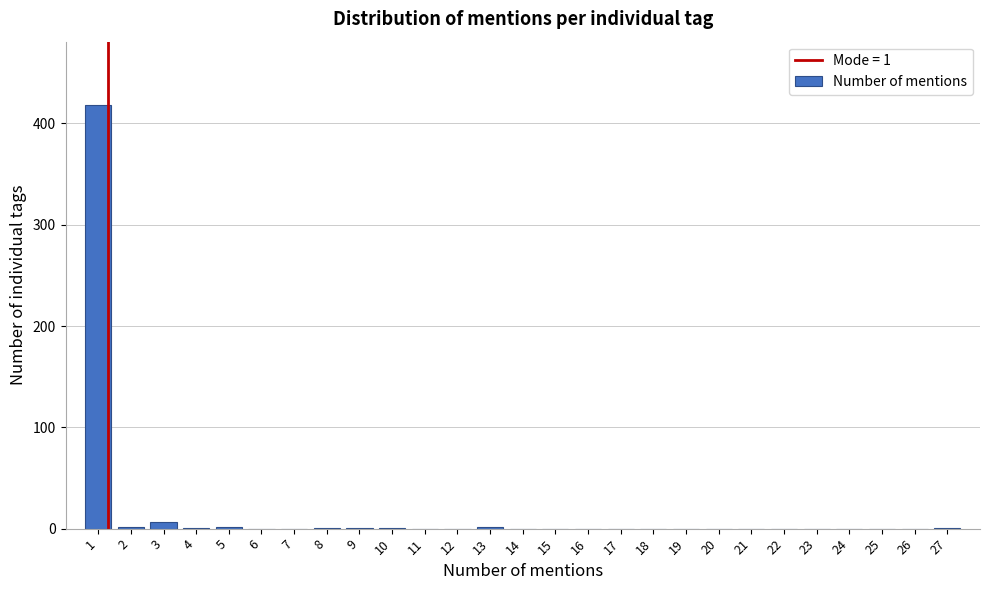

What is the maximum value shown in the chart?

418